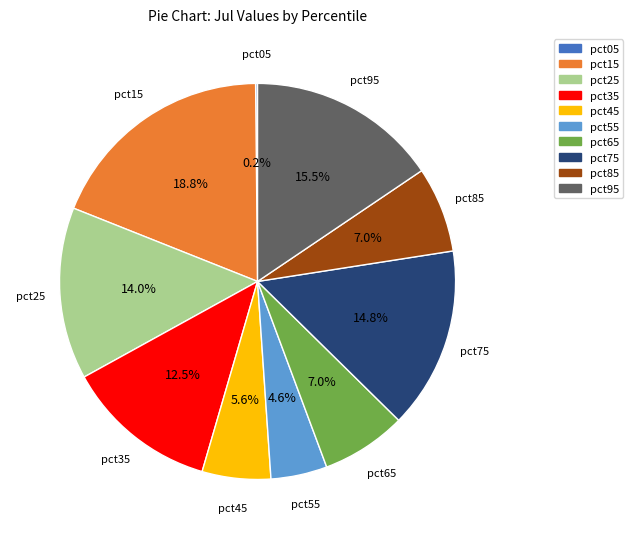

The pct65 slice represents 7% of the pie. True or false?

True